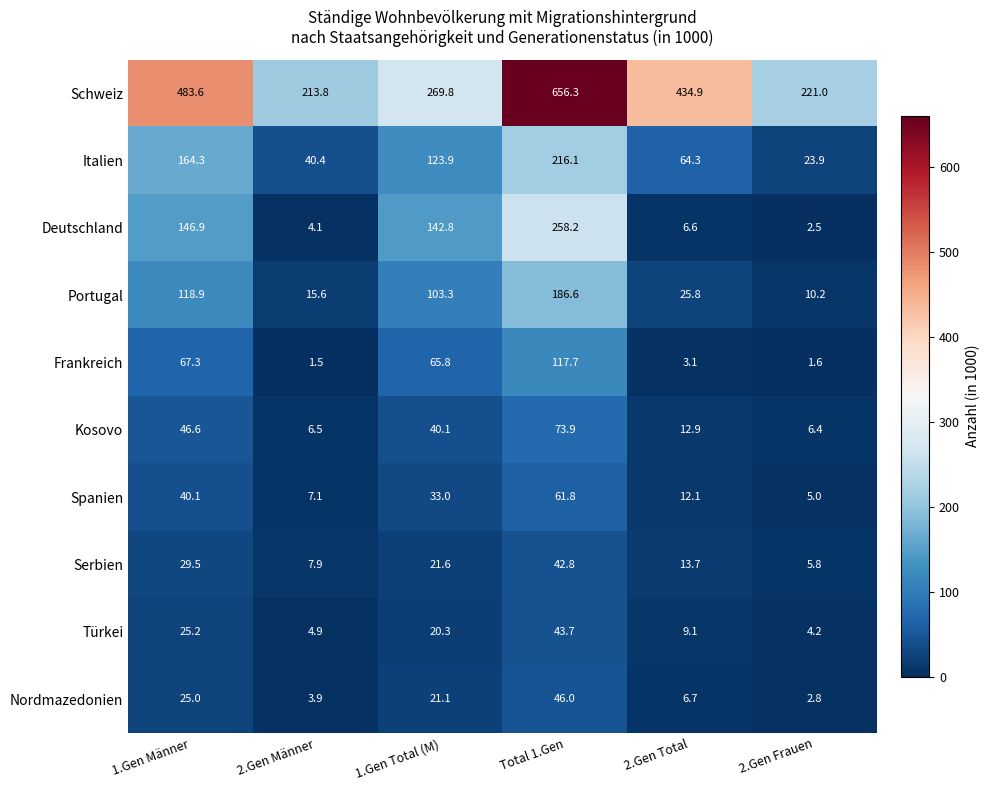

How many series are shown in this chart?

10